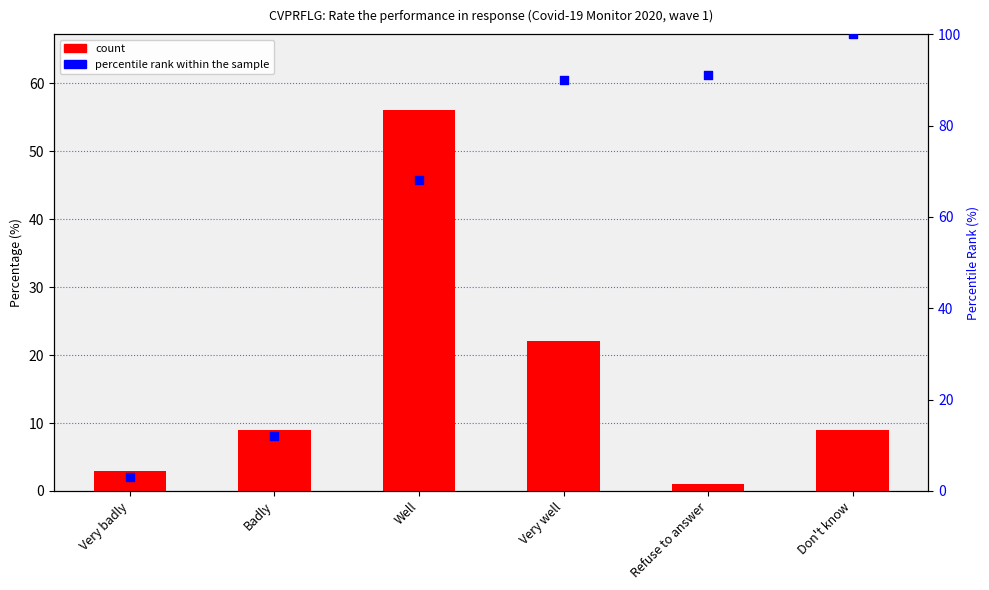

What is the total value across all series at Very badly?

6